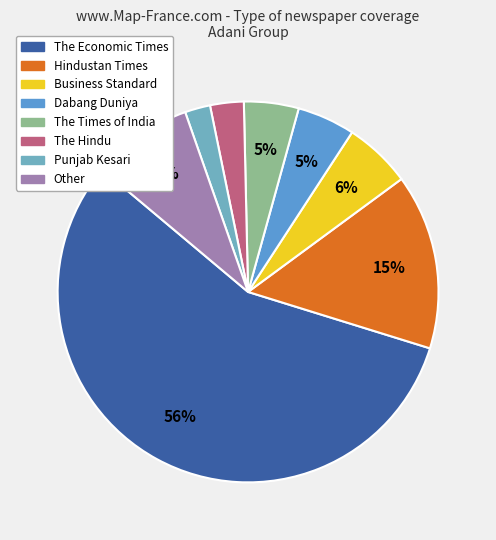

How many segments does this pie chart have?

8